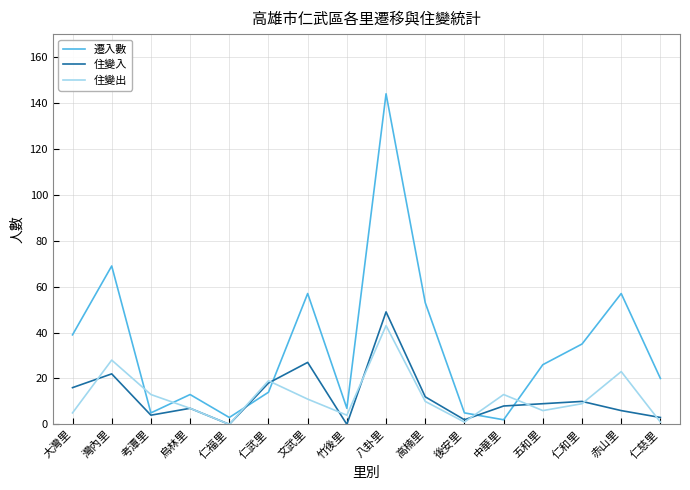

Between which two adjacent categories do 遷入數 and 住變出 first intersect?

灣內里 and 考潭里